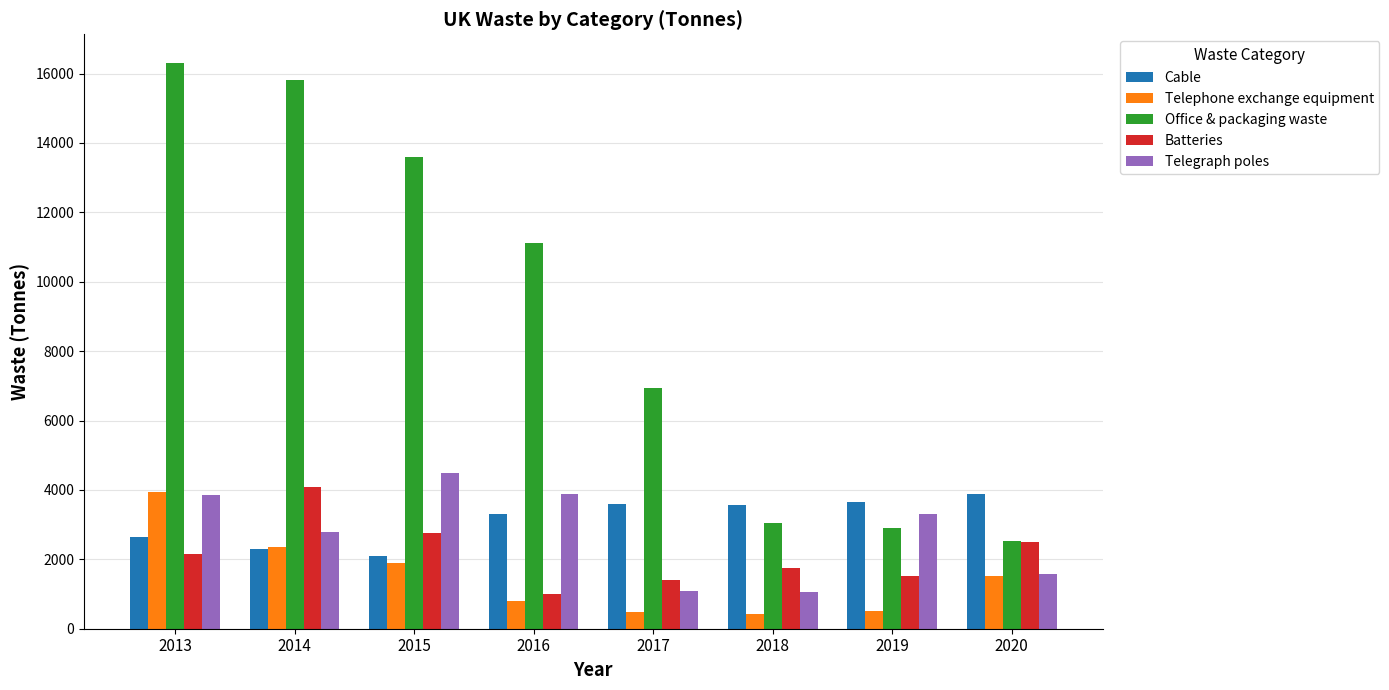

Does the chart contain stacked bars?

No